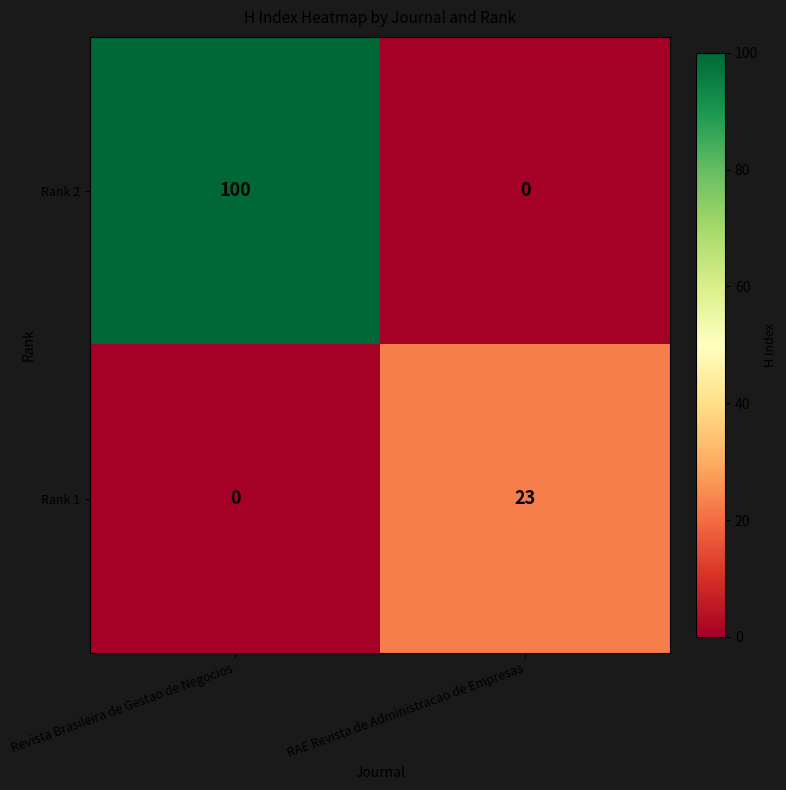

Reading left to right, what are all the values shown in this chart?

Rank 2: Revista Brasileira de Gestao de Negocios=100	RAE Revista de Administracao de Empresas=0
Rank 1: Revista Brasileira de Gestao de Negocios=0	RAE Revista de Administracao de Empresas=23